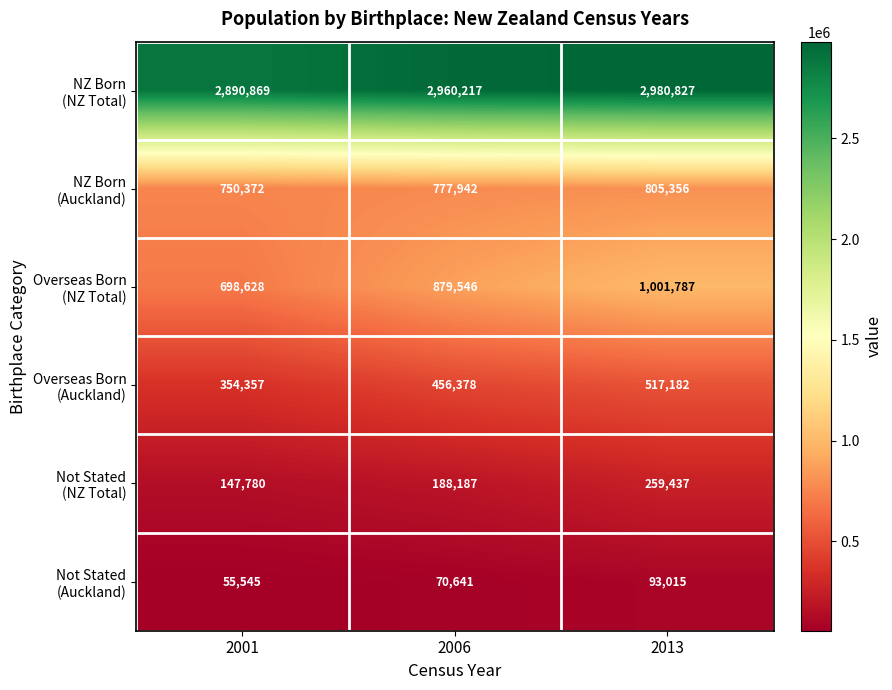

At how many categories does at least one series exceed 327401?

3